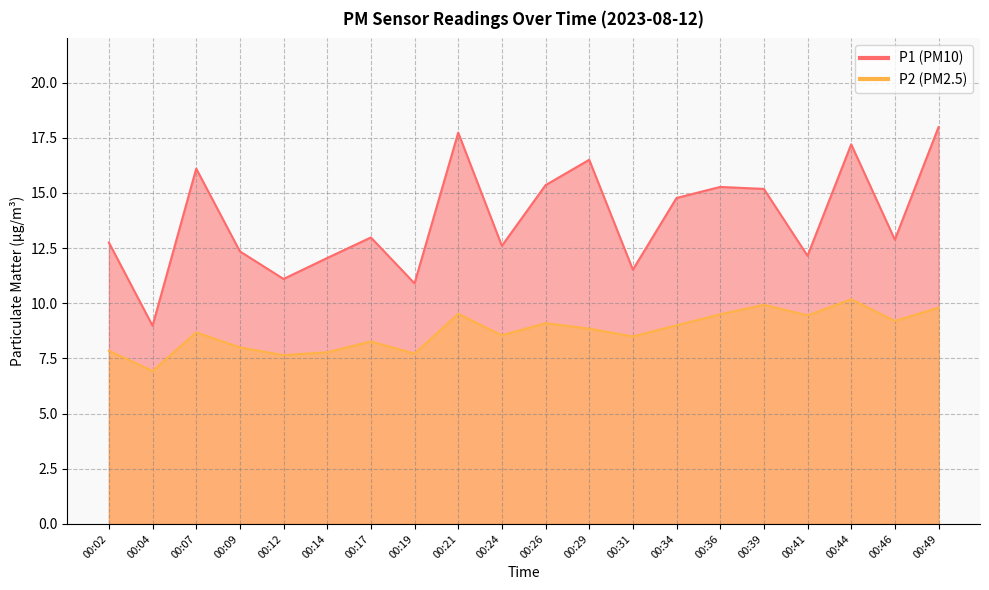

Where is the first local minimum for P1?

00:04